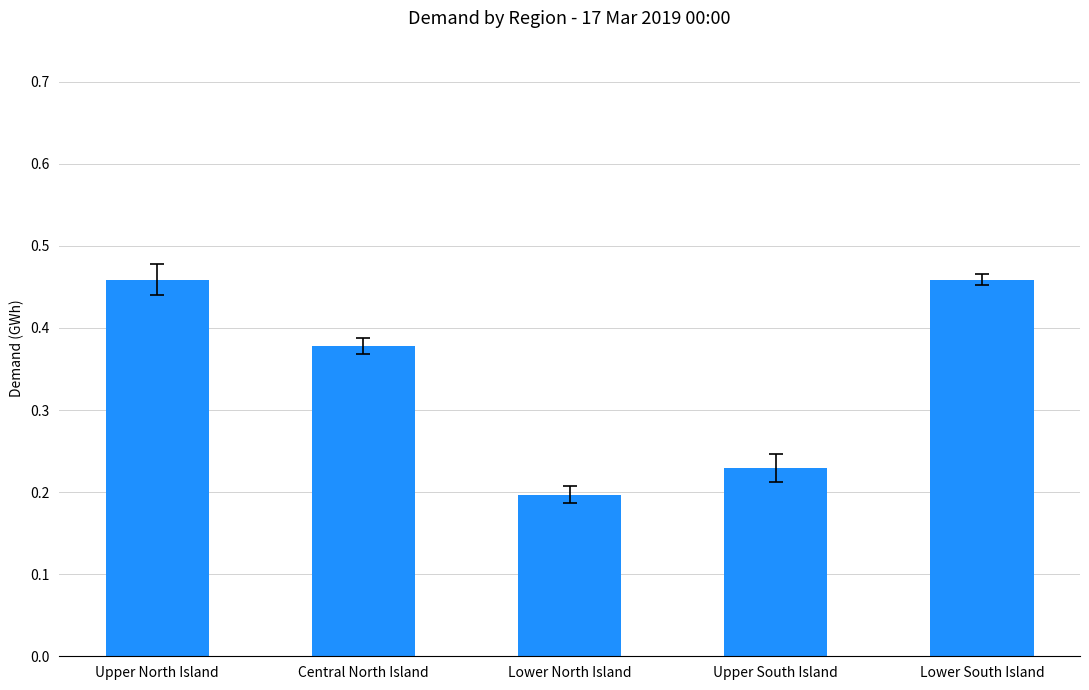

The chart shows a value of 0.7 at Lower South Island. True or false?

False